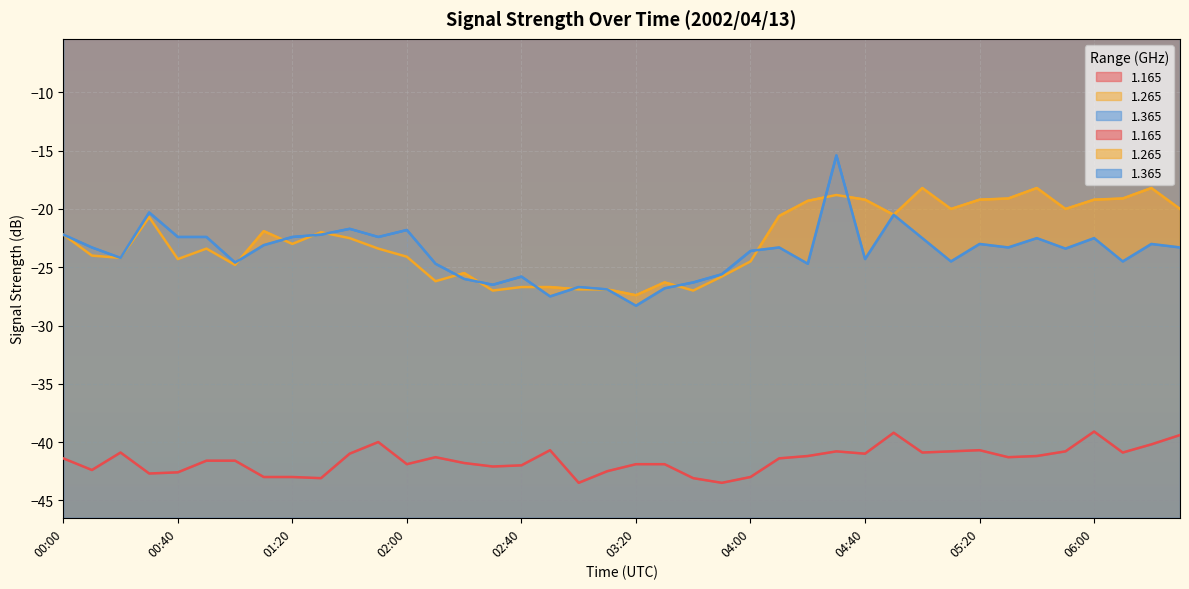

Is the value of 1.365 at 06:10 greater than the value of 1.265 at 03:50?

Yes